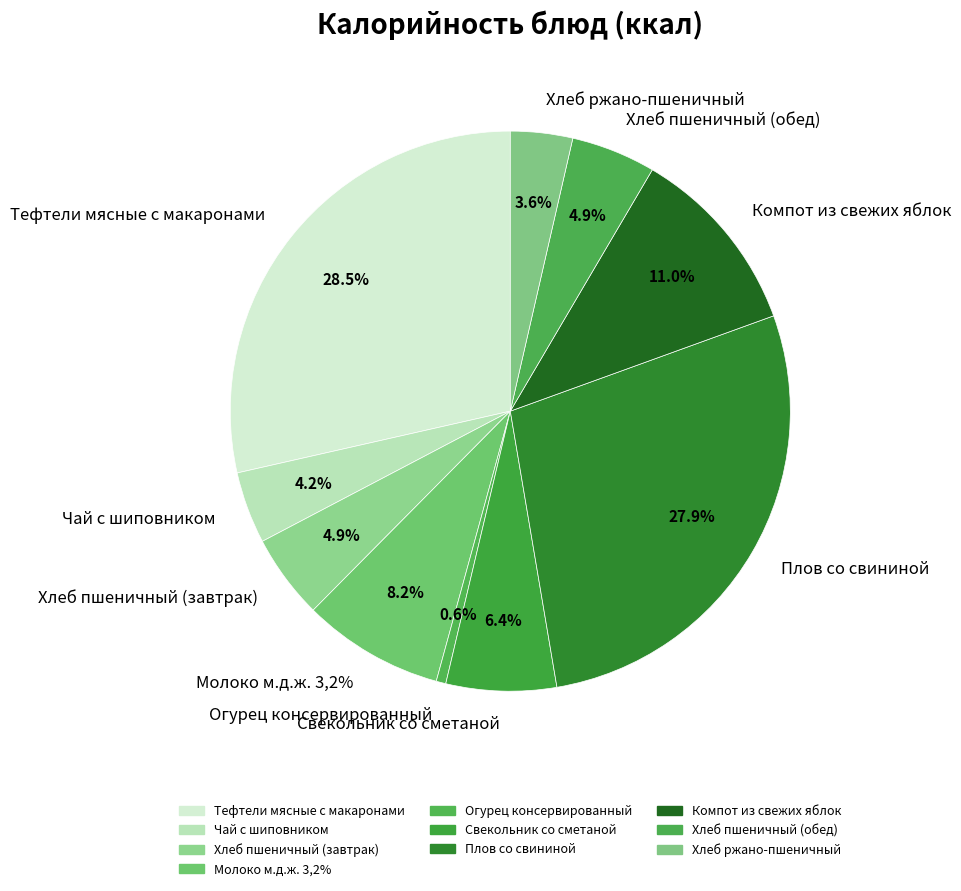

How many slices are in this pie chart?

10